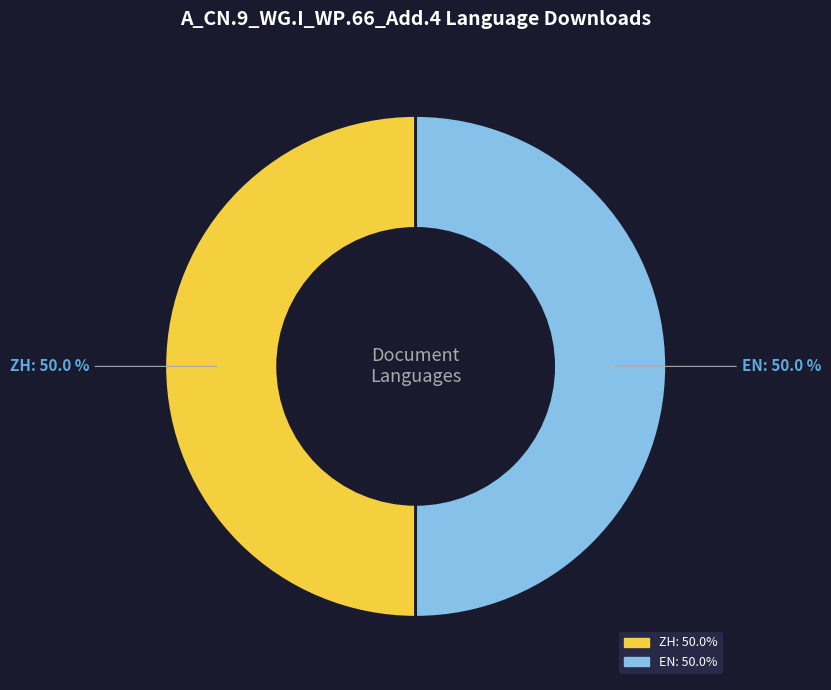

To the nearest percent, what is the difference between the largest and smallest slice percentages?

0%